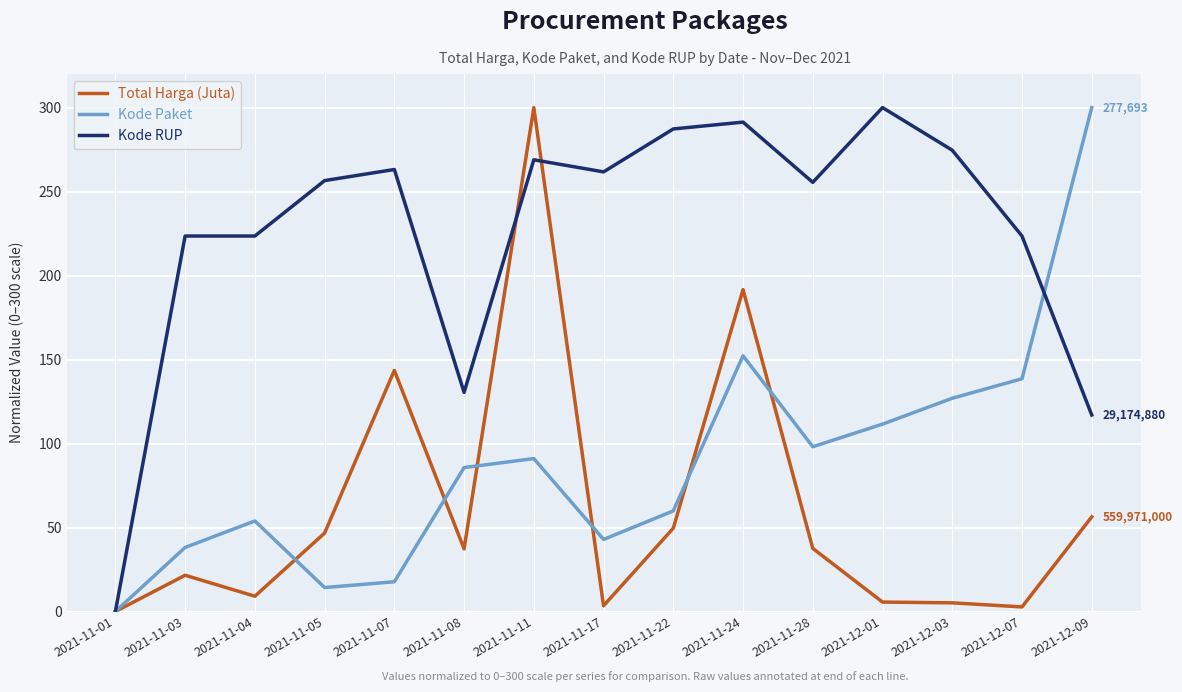

Count the number of data series in this chart.

3